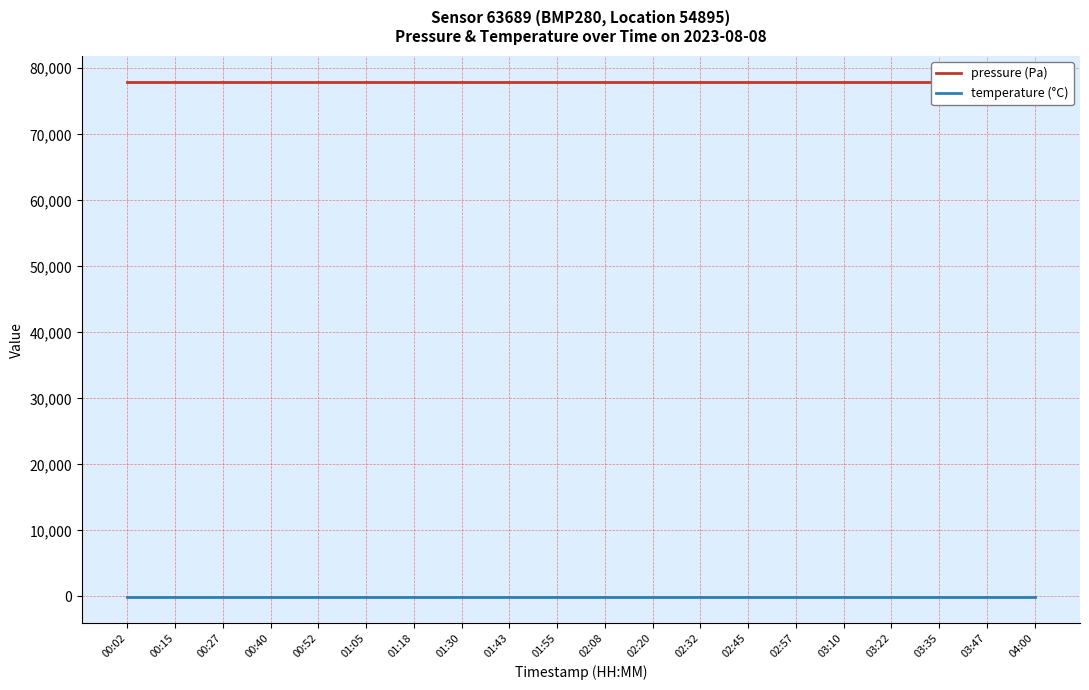

What is the label of the 6th point from the right?

02:57